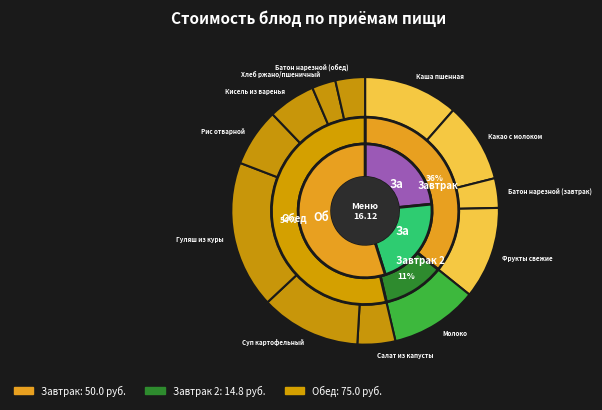

What percentage is the Молоко slice, to the nearest percent?

11%